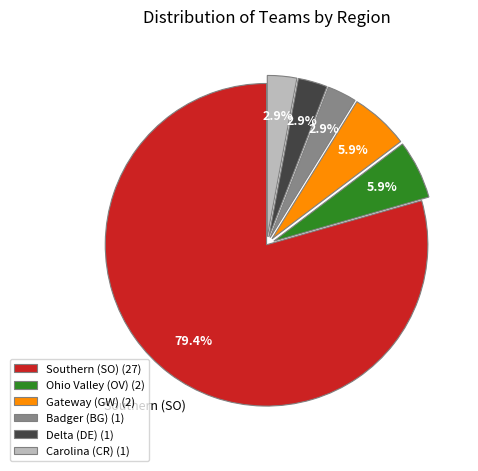

Approximately how many times larger is the value at Carolina (CR) (1) compared to Delta (DE) (1)?

1.0